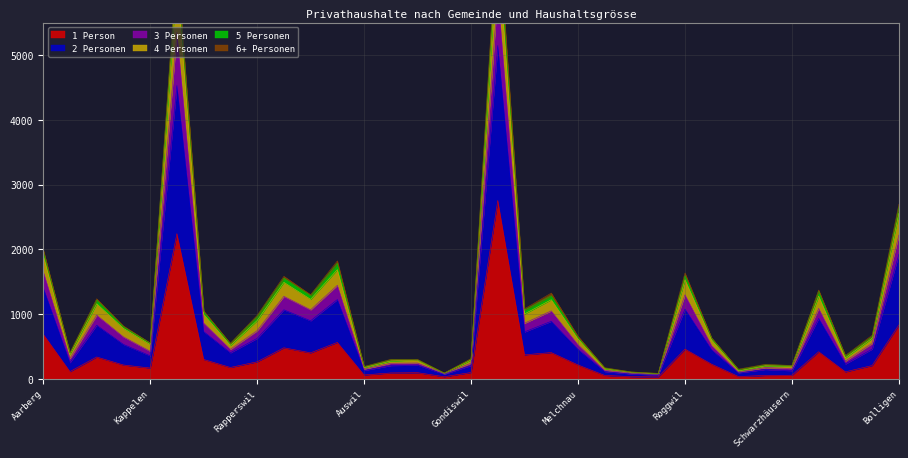

The 2 Personen series shows 148 at Busswil. True or false?

False